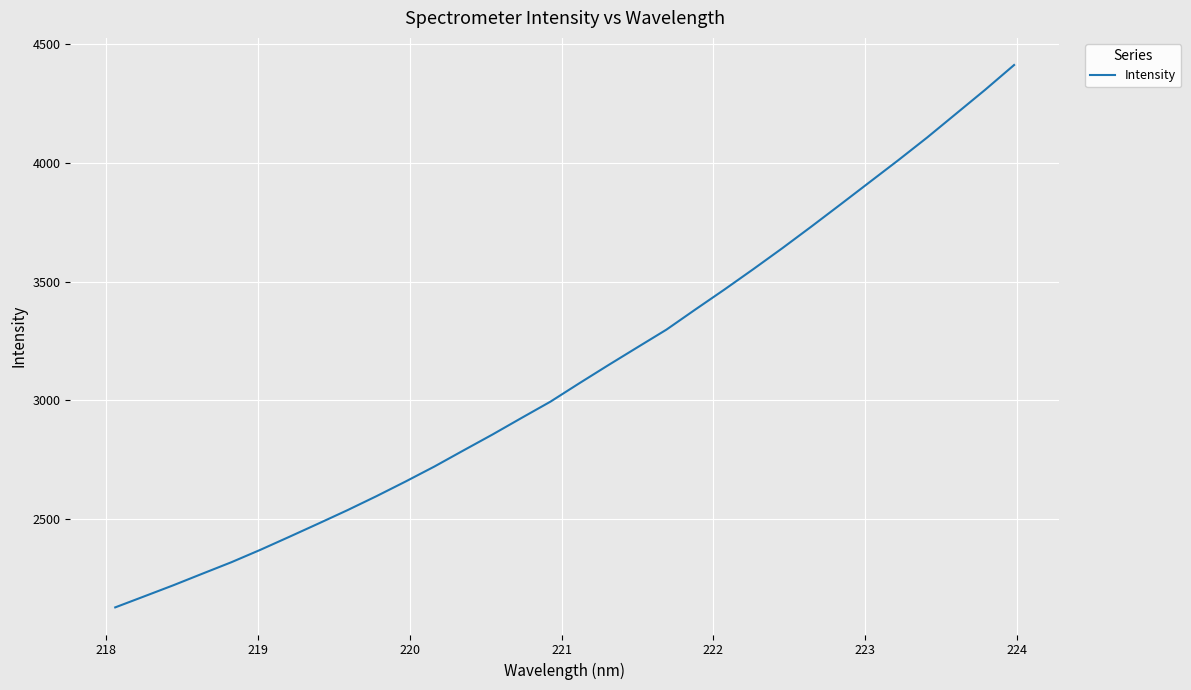

What is the difference between the second highest and minimum values?

2179.7